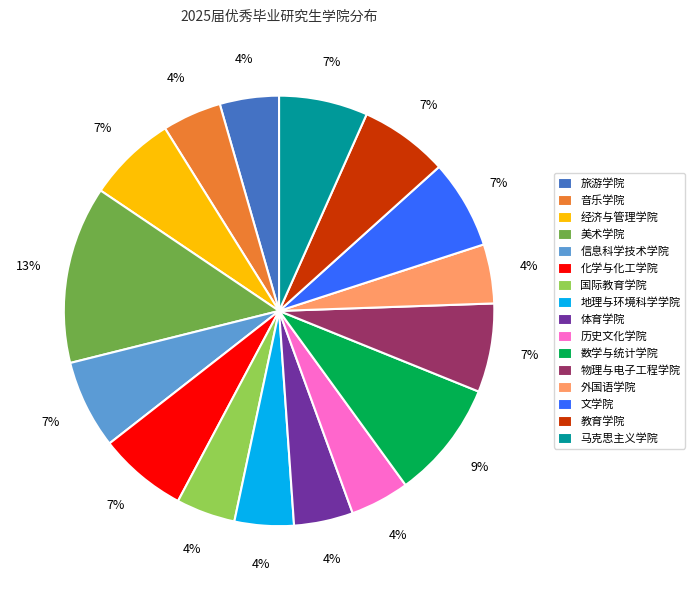

What is the largest slice in the pie chart?

美术学院